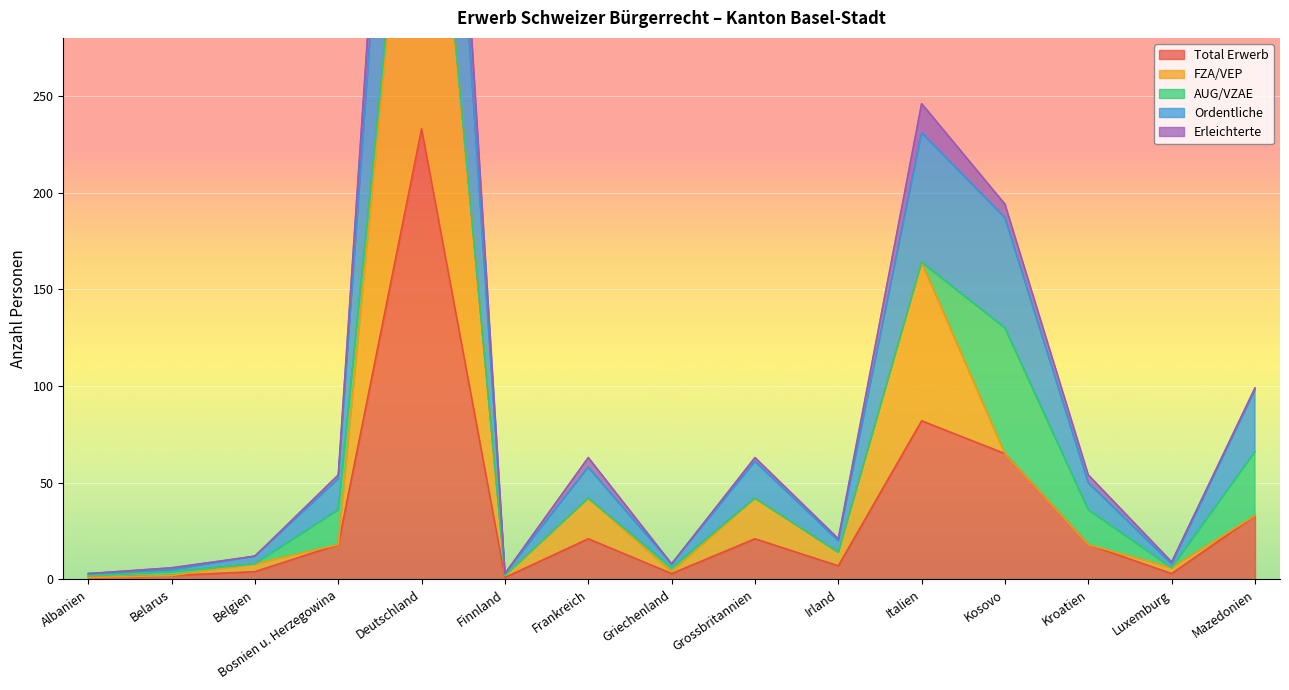

What is the spread (max minus min) of values at Belgien?

8